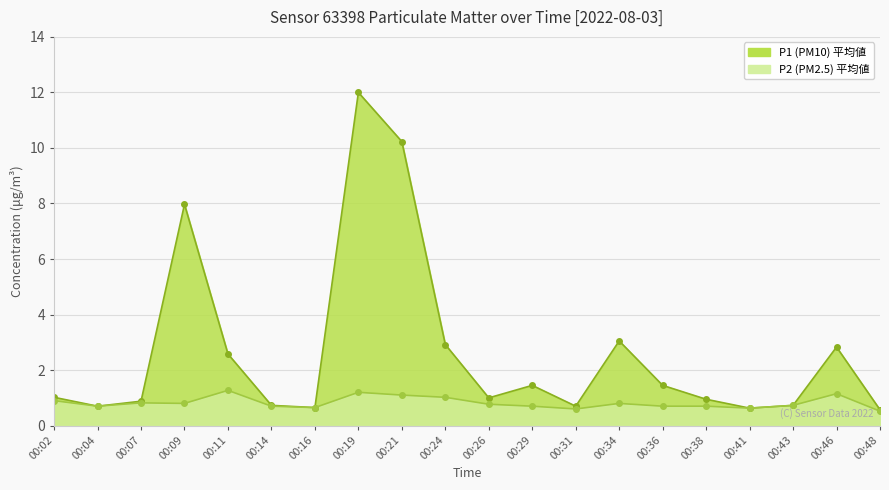

List the series in order of their overall mean, lowest first.

P2, P1